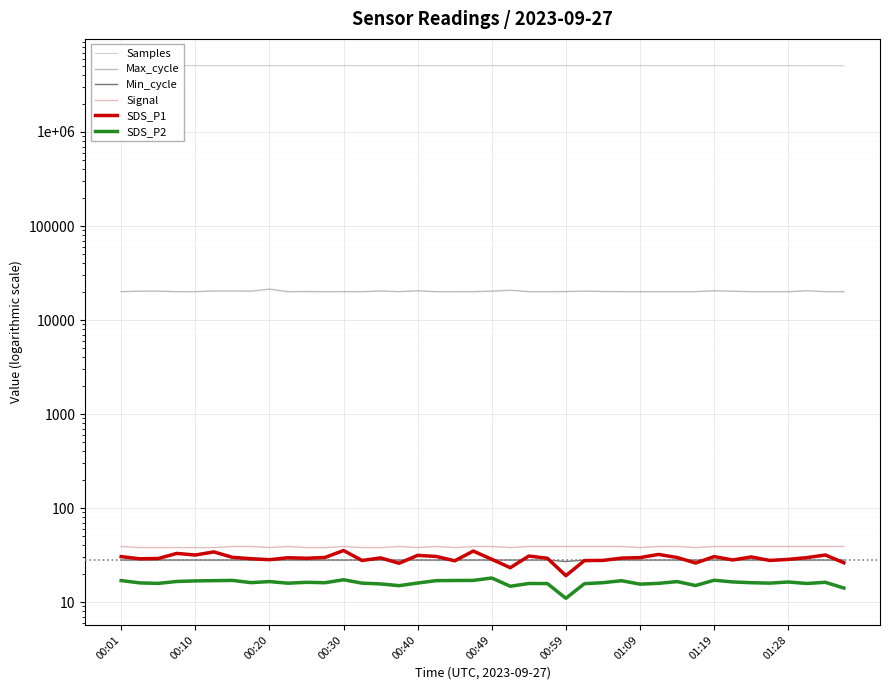

What is the difference between the SDS_P1 values at 23 and 24?

10.1